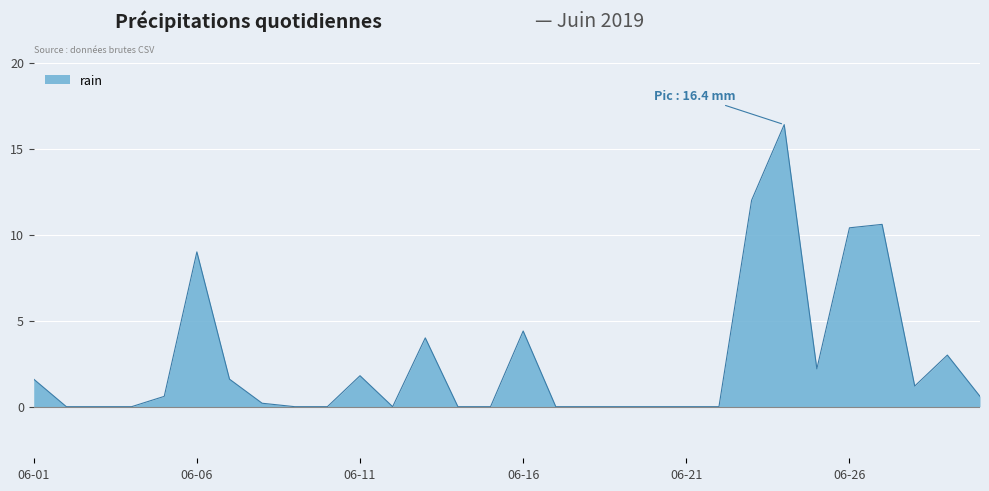

What is the difference between the maximum and minimum values?

16.4